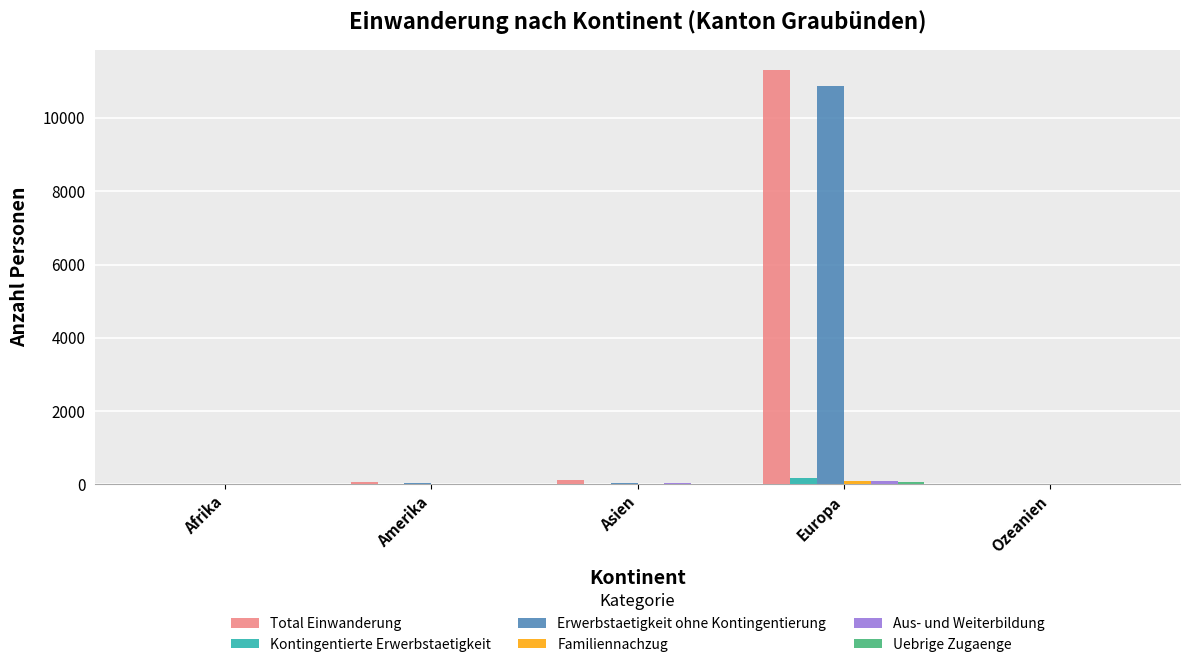

At which category is the sum across all series the highest?

Europa